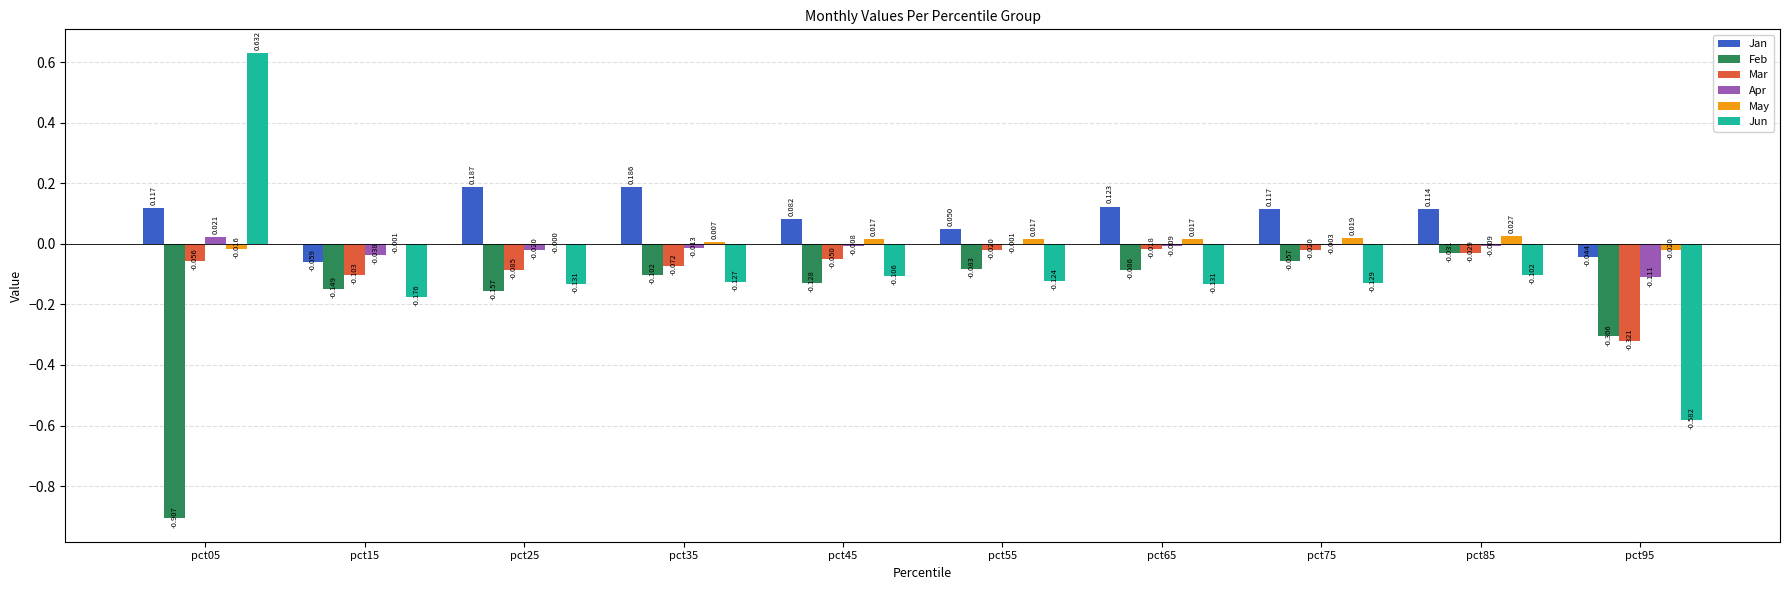

Between pct75 and pct95, which series saw the biggest shift?

Jun